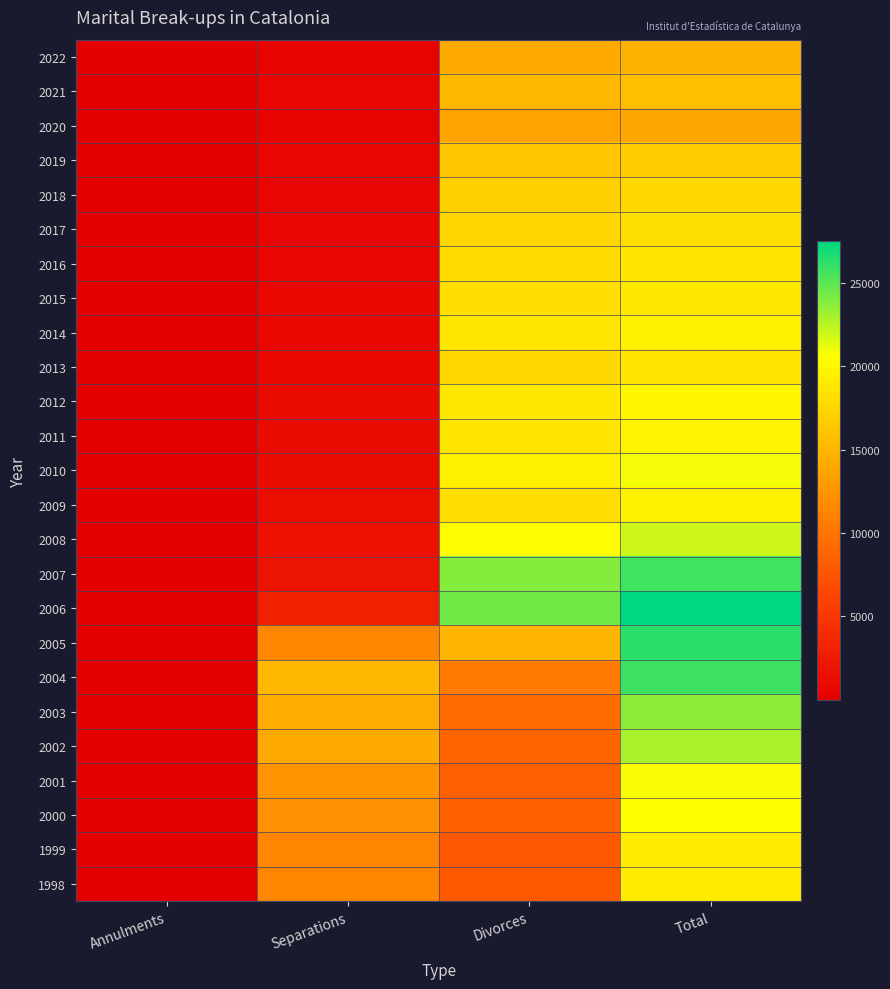

Reading left to right, extract all data points from this chart.

2022: Annulments=10	Separations=454	Divorces=14152	Total=14616
2021: Annulments=13	Separations=592	Divorces=15150	Total=15755
2020: Annulments=14	Separations=390	Divorces=13543	Total=13946
2019: Annulments=28	Separations=548	Divorces=16129	Total=16704
2018: Annulments=27	Separations=629	Divorces=17049	Total=17705
2017: Annulments=32	Separations=656	Divorces=17532	Total=18221
2016: Annulments=66	Separations=634	Divorces=17931	Total=18632
2015: Annulments=52	Separations=785	Divorces=18062	Total=18898
2014: Annulments=33	Separations=818	Divorces=18740	Total=19591
2013: Annulments=20	Separations=849	Divorces=17715	Total=18584
2012: Annulments=26	Separations=1065	Divorces=18809	Total=19899
2011: Annulments=24	Separations=1173	Divorces=18602	Total=19799
2010: Annulments=15	Separations=1298	Divorces=19541	Total=20854
2009: Annulments=16	Separations=1357	Divorces=18143	Total=19516
2008: Annulments=22	Separations=1581	Divorces=20340	Total=21943
2007: Annulments=22	Separations=1898	Divorces=23846	Total=25766
2006: Annulments=31	Separations=3039	Divorces=24423	Total=27493
2005: Annulments=27	Separations=11429	Divorces=14856	Total=26312
2004: Annulments=37	Separations=15172	Divorces=10630	Total=25839
2003: Annulments=27	Separations=14251	Divorces=9446	Total=23724
2002: Annulments=30	Separations=14160	Divorces=8750	Total=22940
2001: Annulments=26	Separations=12438	Divorces=8284	Total=20748
2000: Annulments=24	Separations=12051	Divorces=8427	Total=20502
1999: Annulments=22	Separations=11243	Divorces=7820	Total=19085
1998: Annulments=28	Separations=11212	Divorces=7864	Total=19104